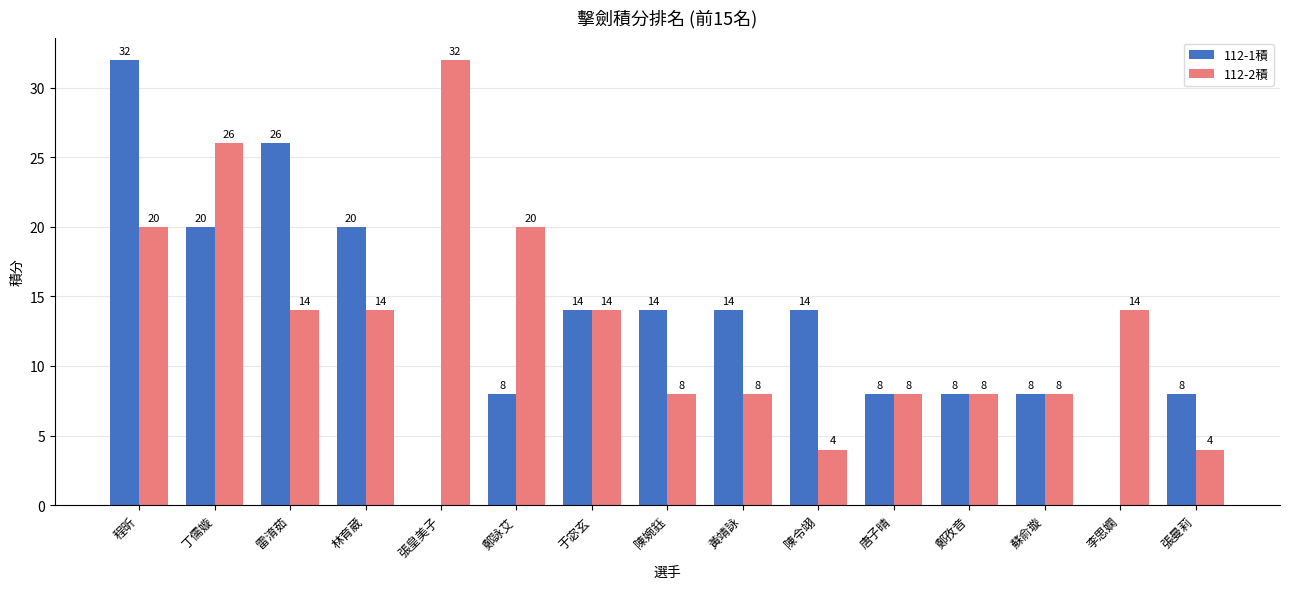

At which label does 112-1積 reach its peak?

程昕